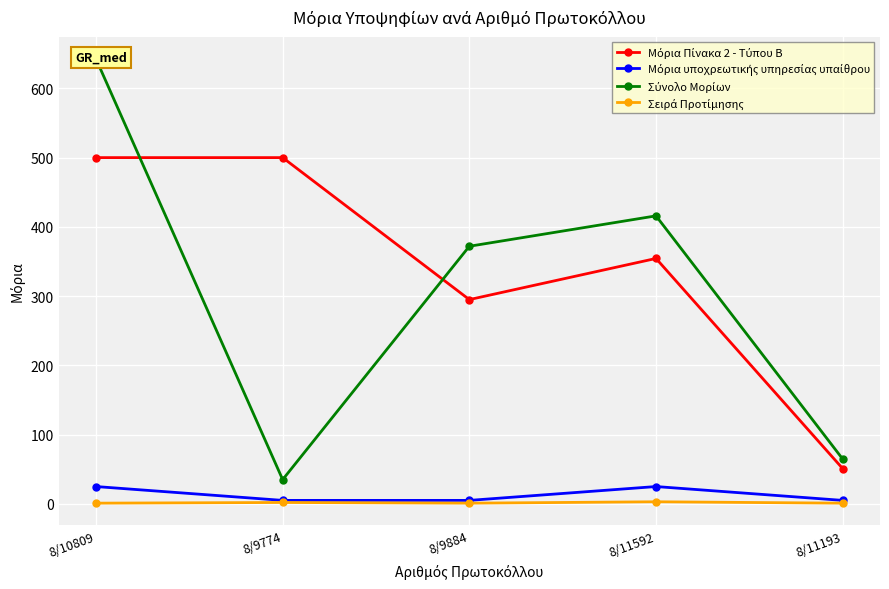

Which category has the highest value across all series?

8/10809